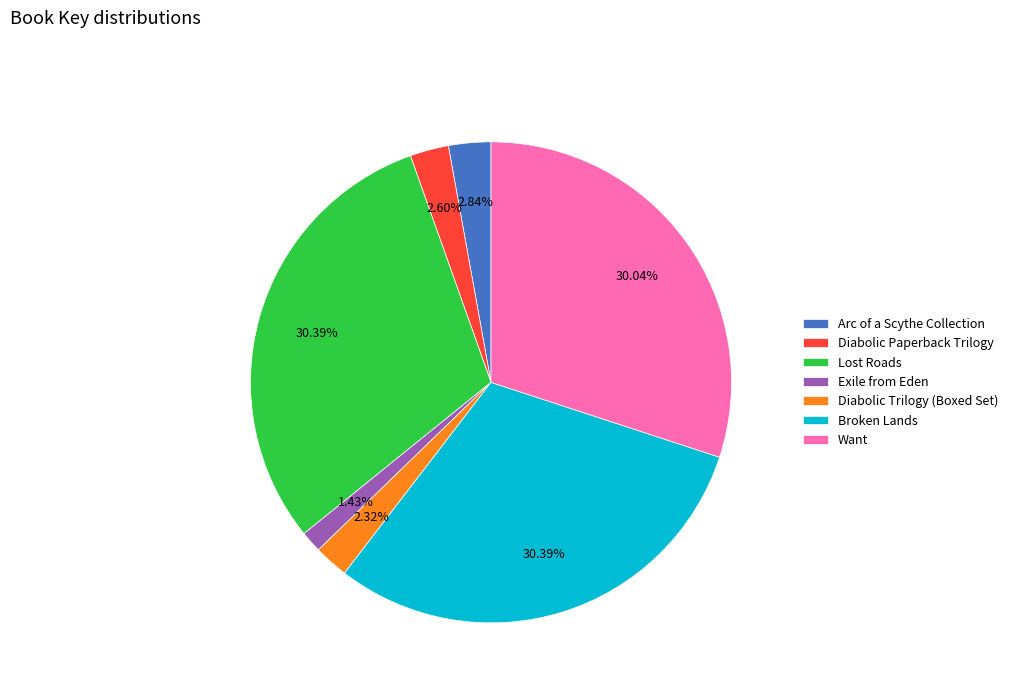

To the nearest percent, what is the difference between the largest and smallest slice percentages?

29%